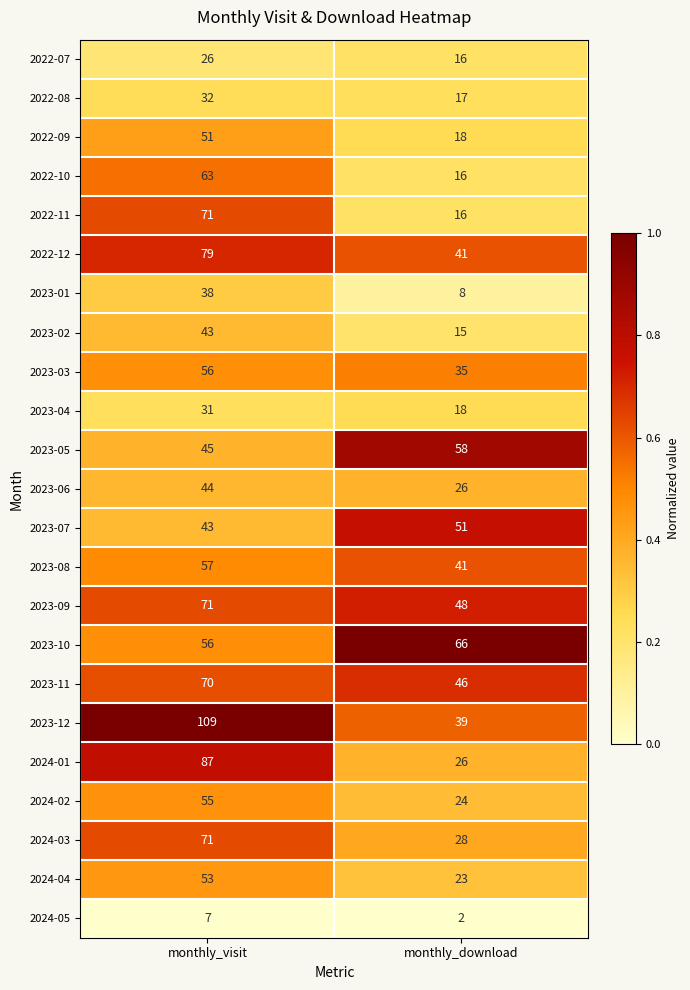

At which category is the sum across all series the highest?

monthly_visit